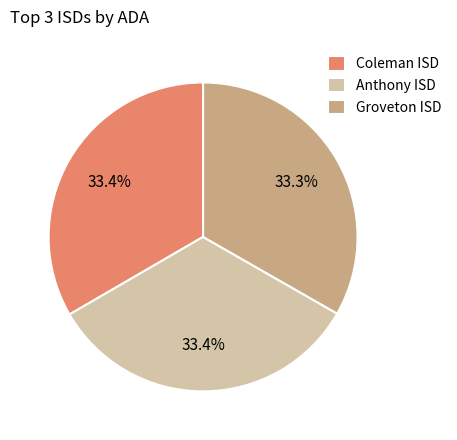

Is there any slice that represents more than half of the pie?

No